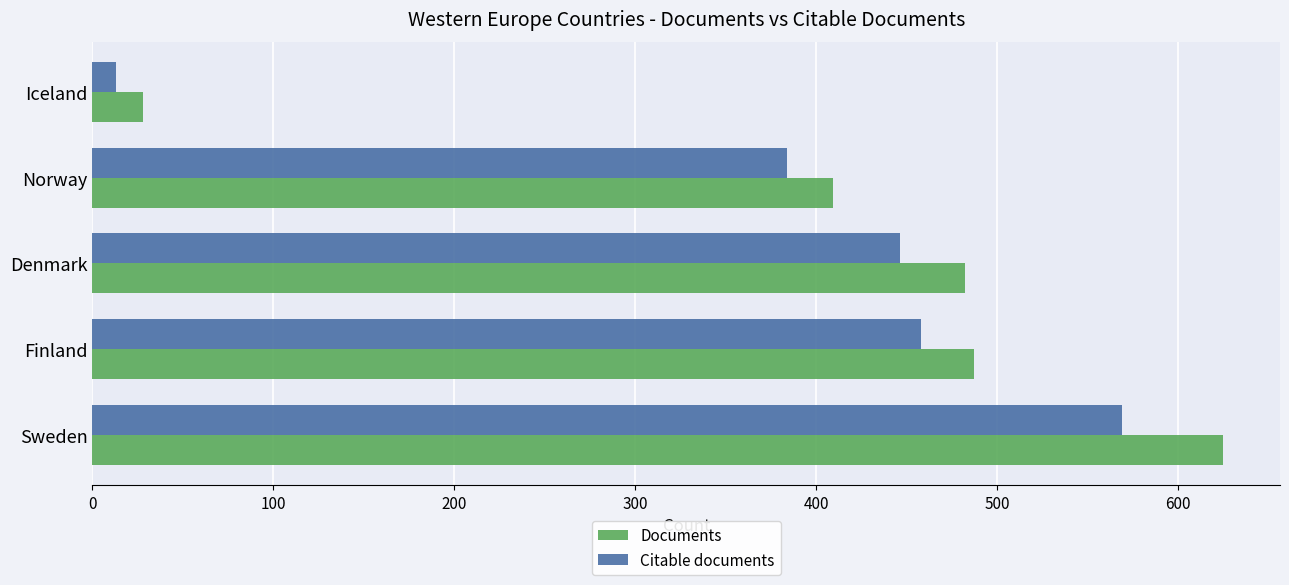

The value of Documents at Finland is 487. True or false?

True